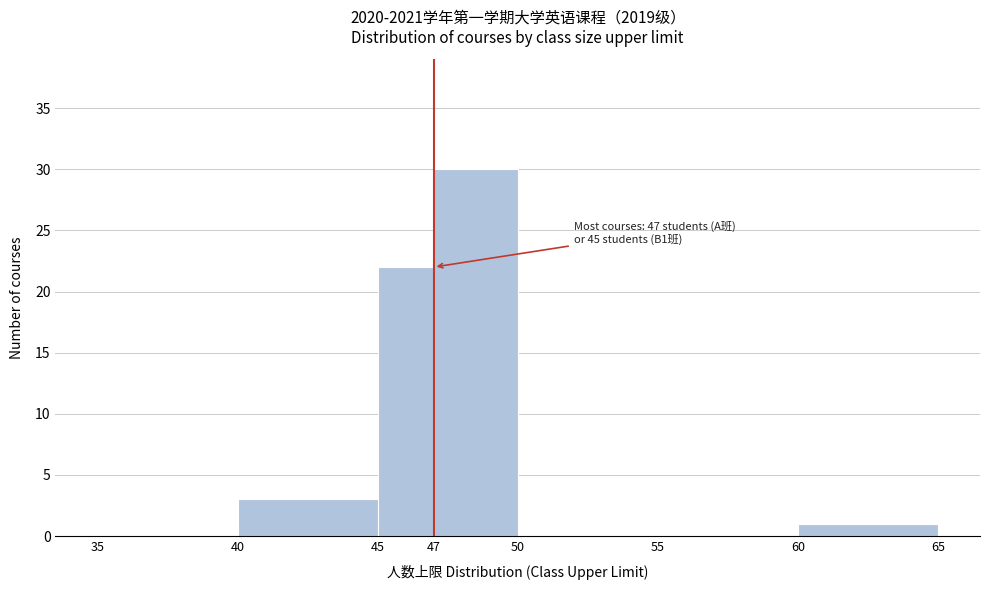

Over which range of the x-axis is the bar tallest?

47 to 50